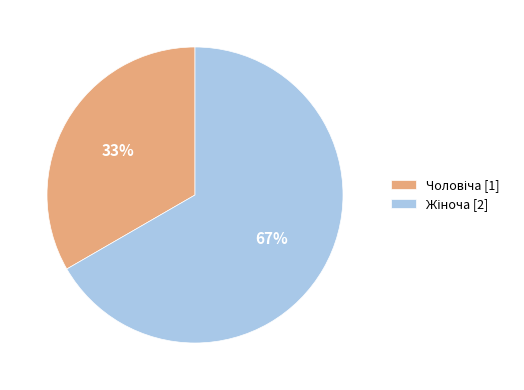

To the nearest percent, what is the average slice percentage?

50%